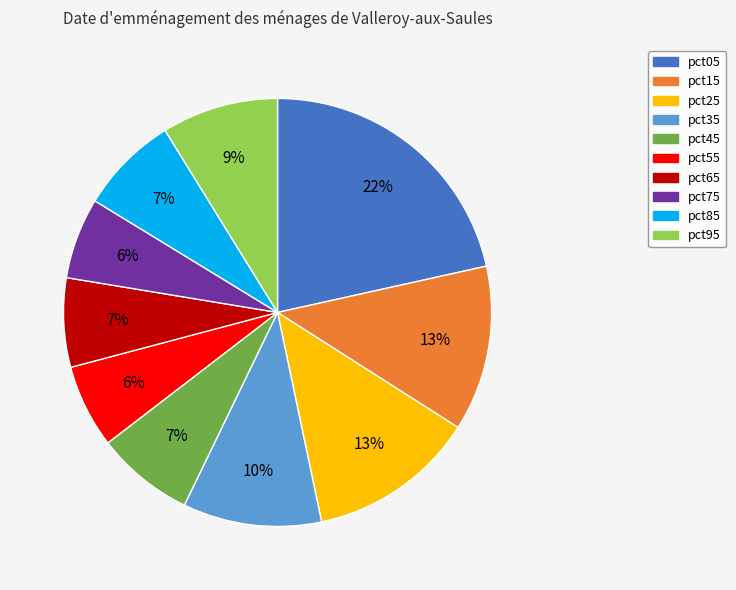

Does any single category account for the majority?

No